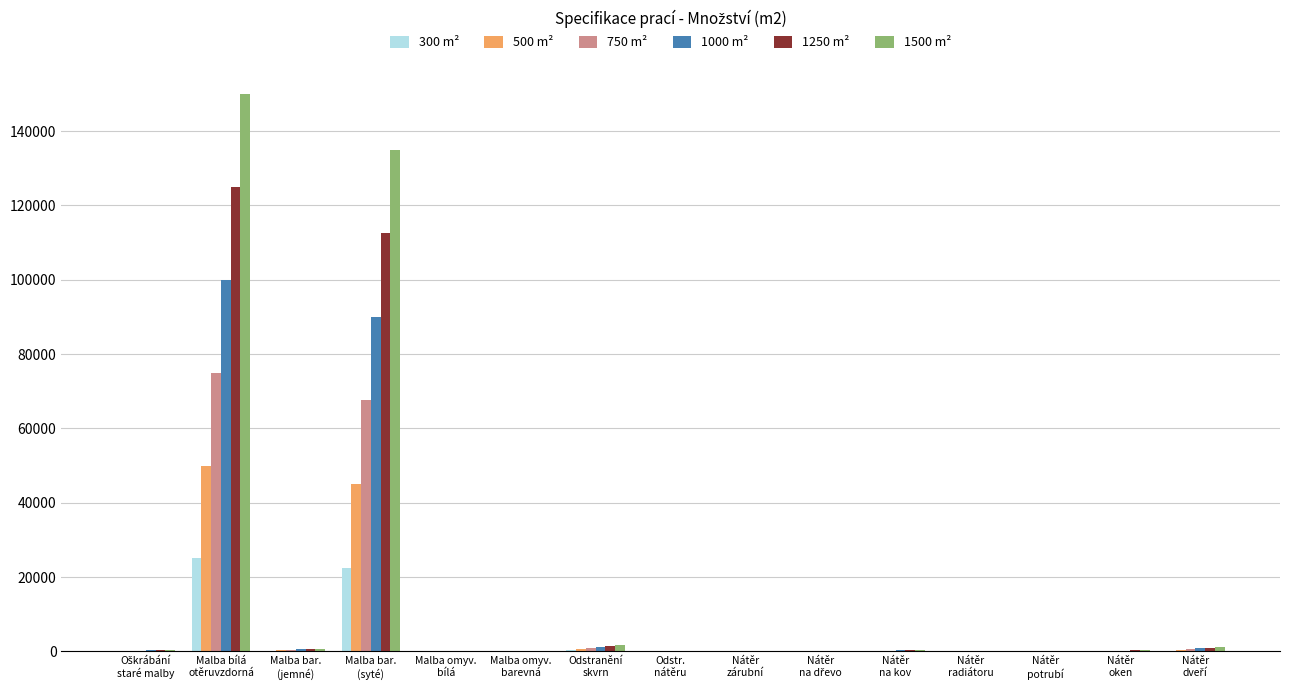

What is the maximum value shown in the chart?

150000